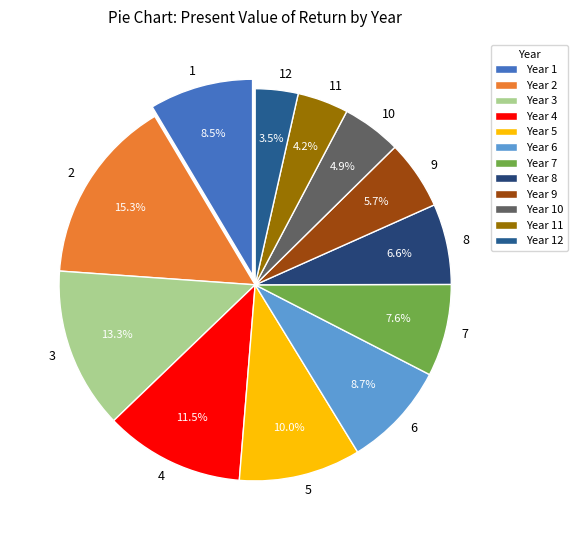

Do 11 and 10 together represent more than half of the pie?

No